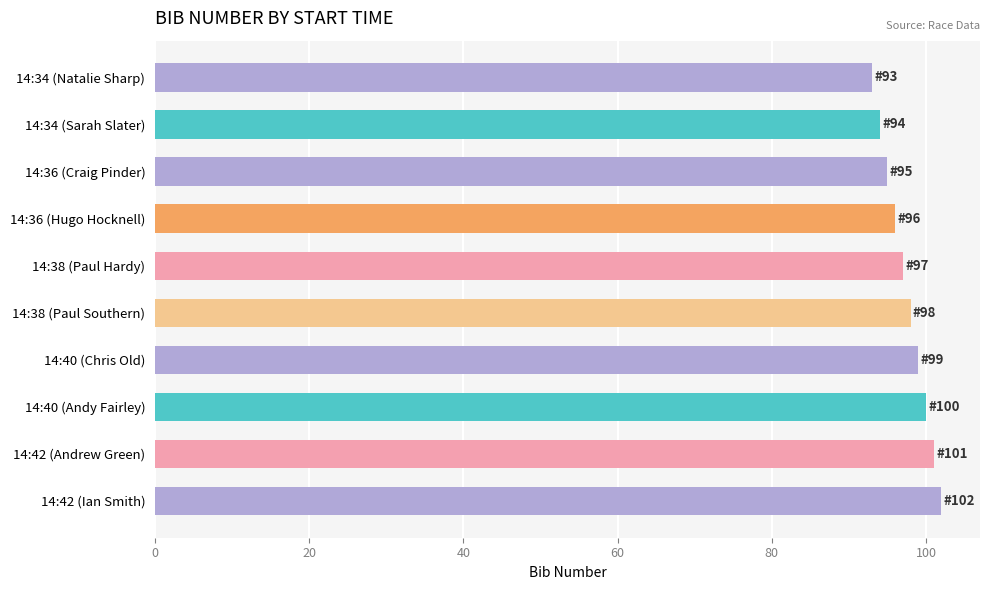

Is it true that the value at 14:38 (Paul Southern) is 151?

False